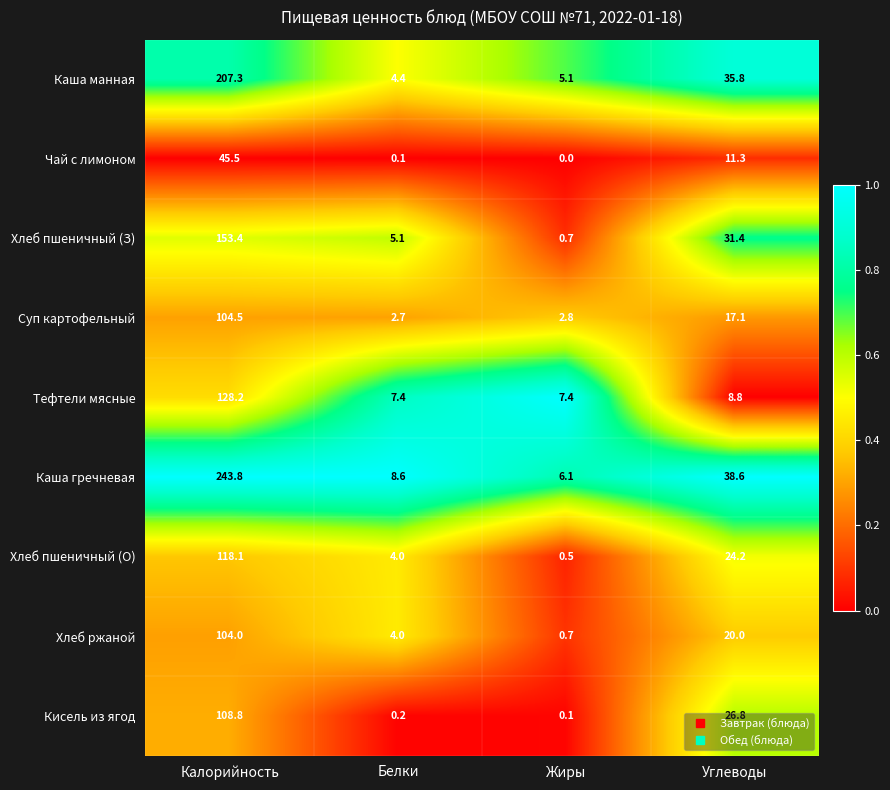

Rank the series at Калорийность from lowest to highest value.

Чай с лимоном, Хлеб ржаной, Суп картофельный, Кисель из ягод, Хлеб пшеничный (О), Тефтели мясные, Хлеб пшеничный (З), Каша манная, Каша гречневая